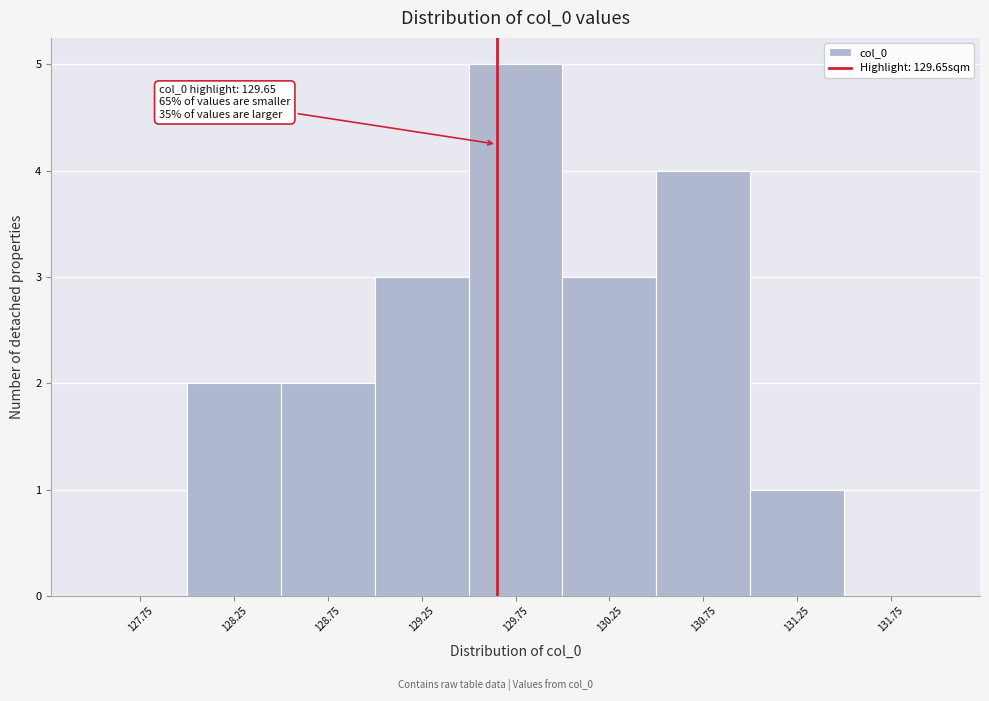

Which range on the x-axis has the tallest bar?

129.5 to 130.0